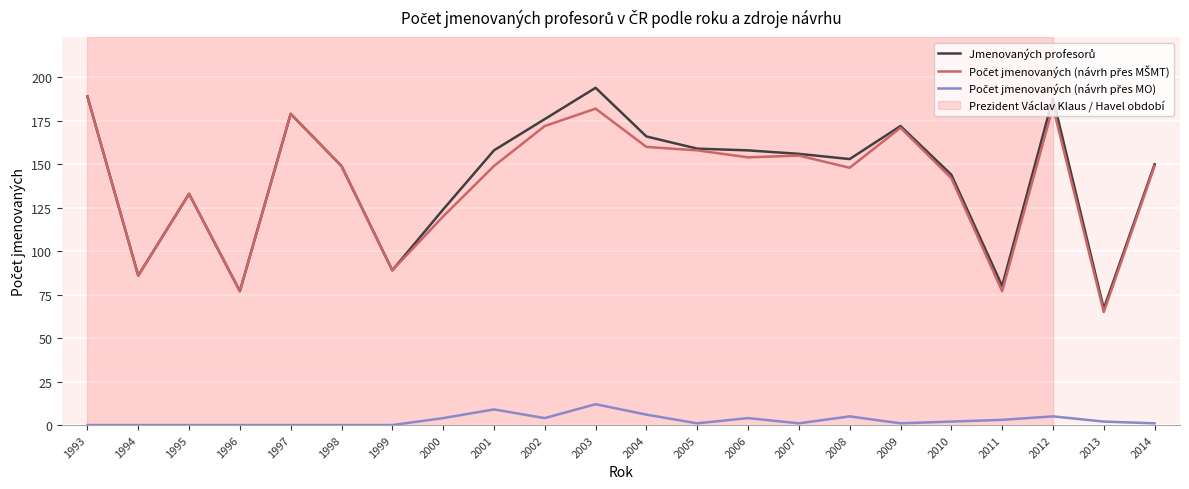

What is the spread (max minus min) of values at 2003?

182